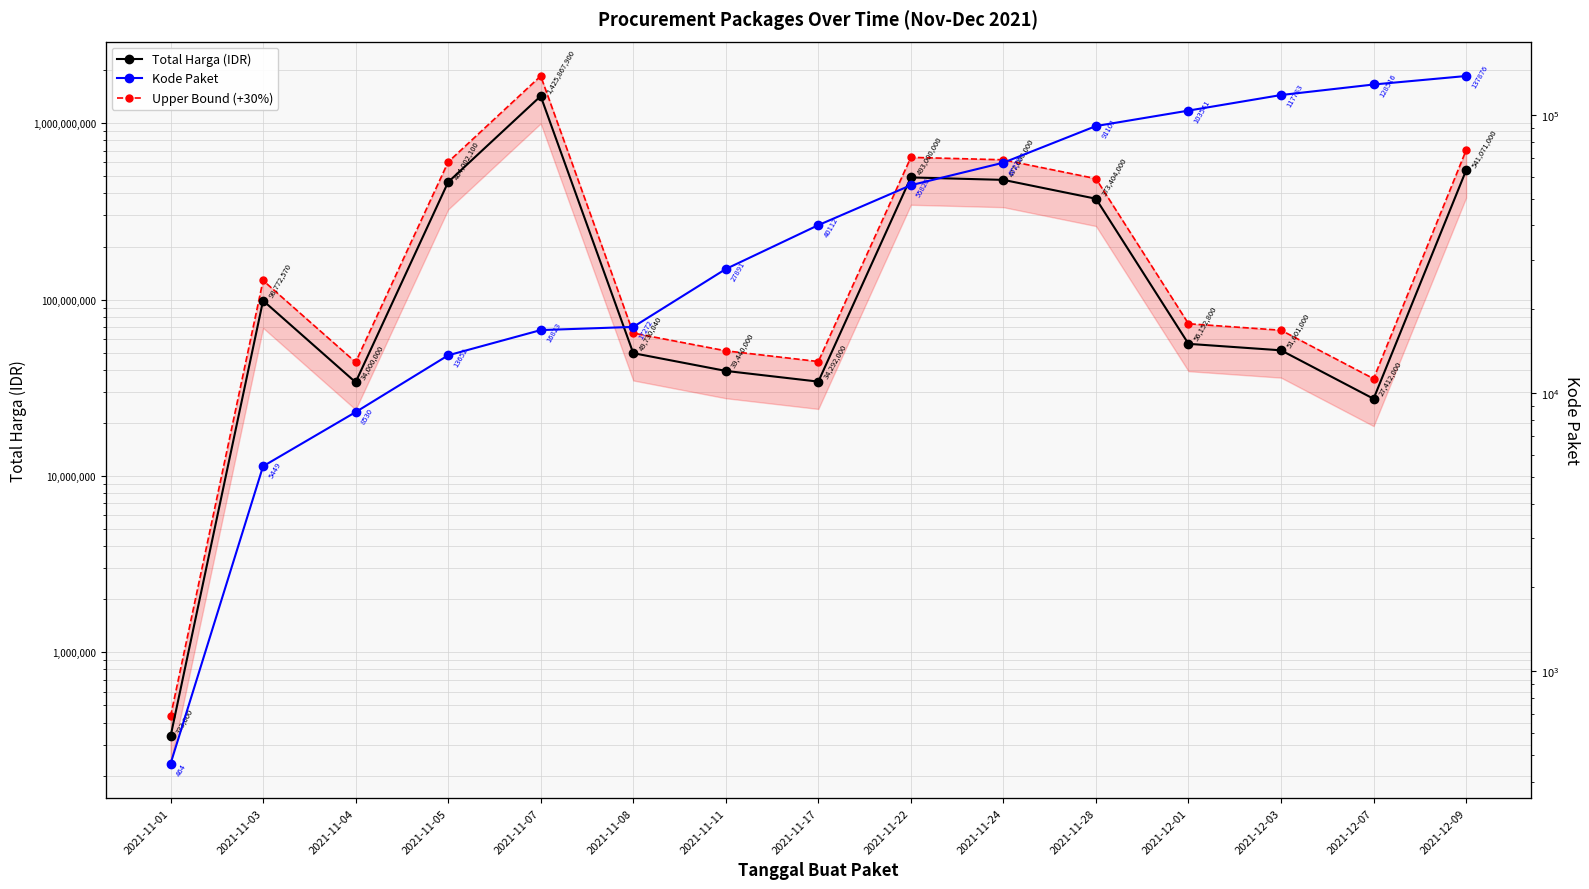

At 2021-11-22, list the series in order from smallest to largest.

Kode Paket, Total Harga (IDR), Upper Bound (+30%)